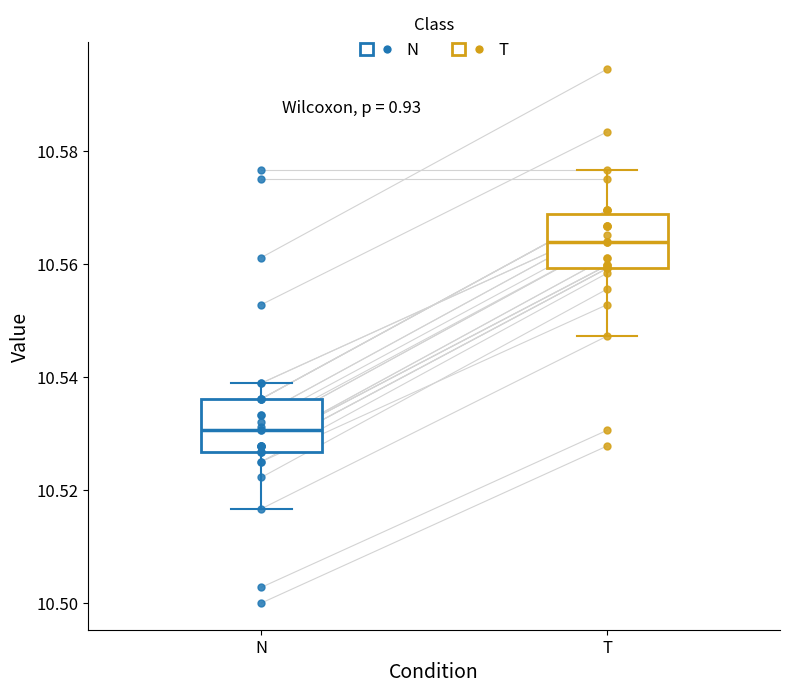

Which box's median line is the highest?

T